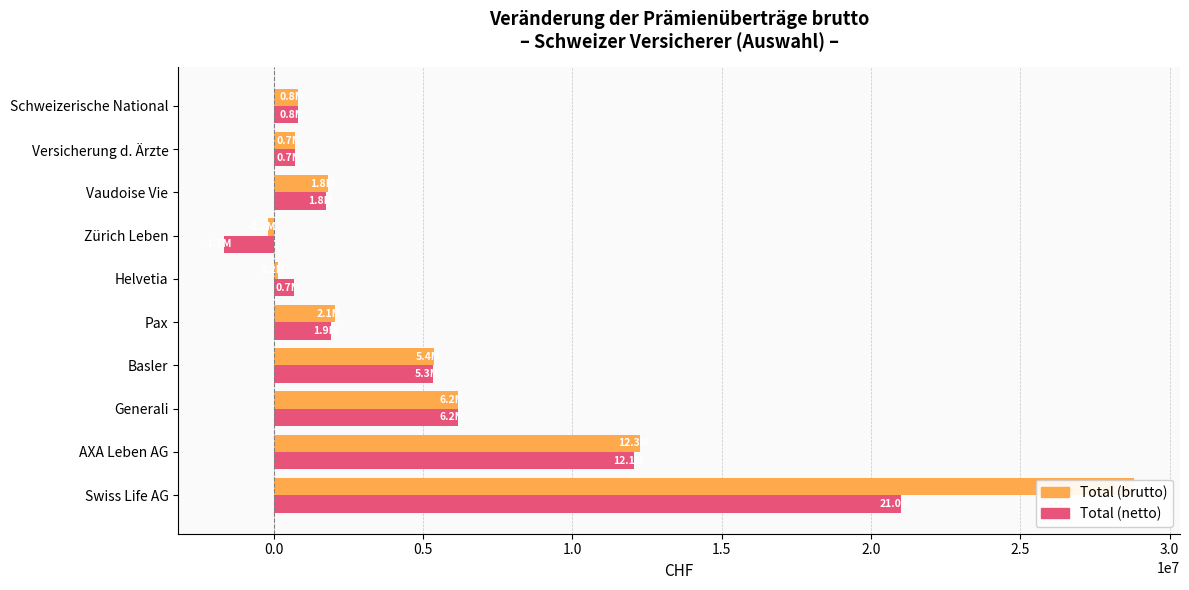

At Pax, list the series in order from largest to smallest.

Total (brutto), Total (netto)